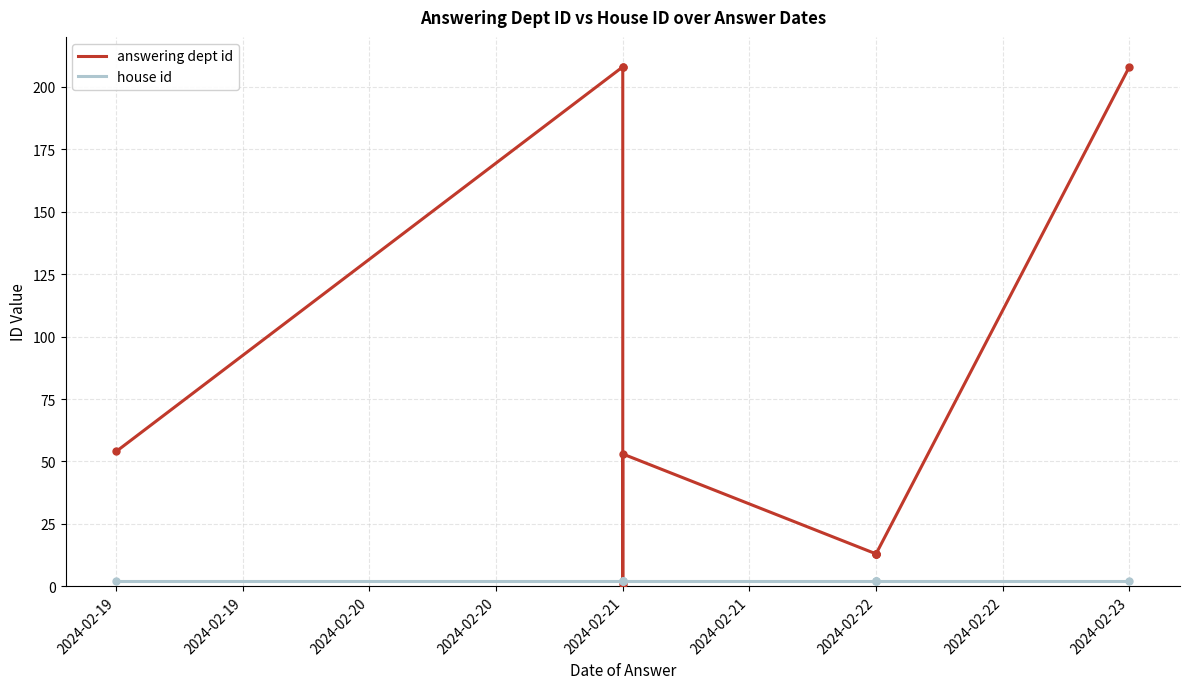

Which category has the lowest value in the house id series?

2024-02-19